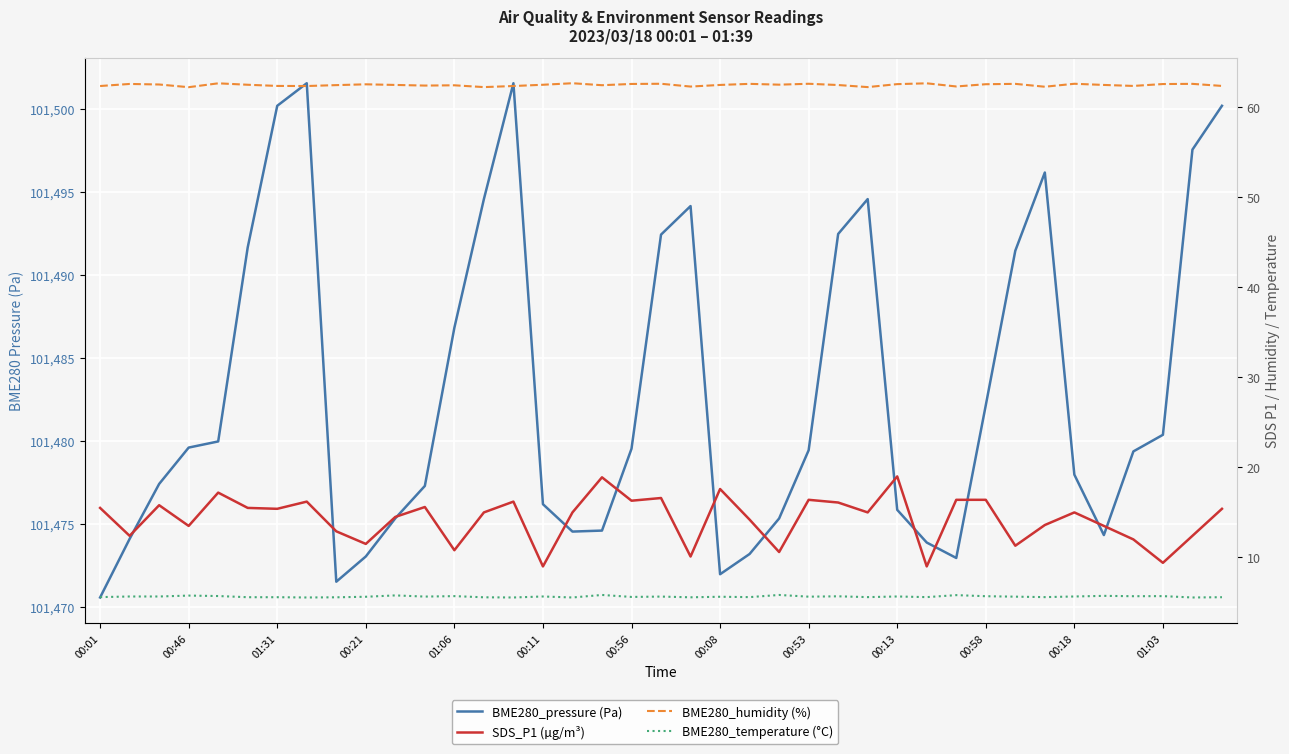

Reading right to left, list all the values displayed in this chart.

BME280_pressure (Pa): 101500.2	101497.6	101480.4	101479.4	101474.3	101478.0	101496.2	101491.5	101482.2	101473.0	101473.9	101475.9	101494.6	101492.5	101479.4	101475.3	101473.2	101472.0	101494.2	101492.4	101479.5	101474.6	101474.6	101476.2	101501.6	101494.6	101486.8	101477.3	101475.4	101473.1	101471.5	101501.6	101500.2	101491.7	101480.0	101479.6	101477.4	101474.1	101470.6
SDS_P1 (µg/m³): 15.4	12.4	9.4	12.0	13.5	15.0	13.6	11.3	16.4	16.4	9.0	19.0	15.0	16.1	16.4	10.6	14.2	17.6	10.1	16.6	16.3	18.9	15.0	9.0	16.2	15.0	10.8	15.6	14.5	11.5	12.9	16.2	15.4	15.5	17.2	13.5	15.8	12.4	15.5
BME280_humidity (%): 62.4	62.6	62.6	62.4	62.5	62.6	62.3	62.6	62.6	62.3	62.7	62.6	62.2	62.5	62.6	62.5	62.6	62.5	62.3	62.6	62.6	62.5	62.7	62.5	62.4	62.2	62.5	62.4	62.5	62.6	62.5	62.4	62.4	62.5	62.7	62.2	62.5	62.6	62.4
BME280_temperature (°C): 5.6	5.5	5.7	5.7	5.7	5.7	5.6	5.6	5.7	5.8	5.6	5.7	5.6	5.7	5.6	5.8	5.6	5.6	5.6	5.7	5.6	5.8	5.5	5.7	5.5	5.6	5.7	5.7	5.8	5.6	5.6	5.5	5.6	5.6	5.7	5.8	5.7	5.7	5.6